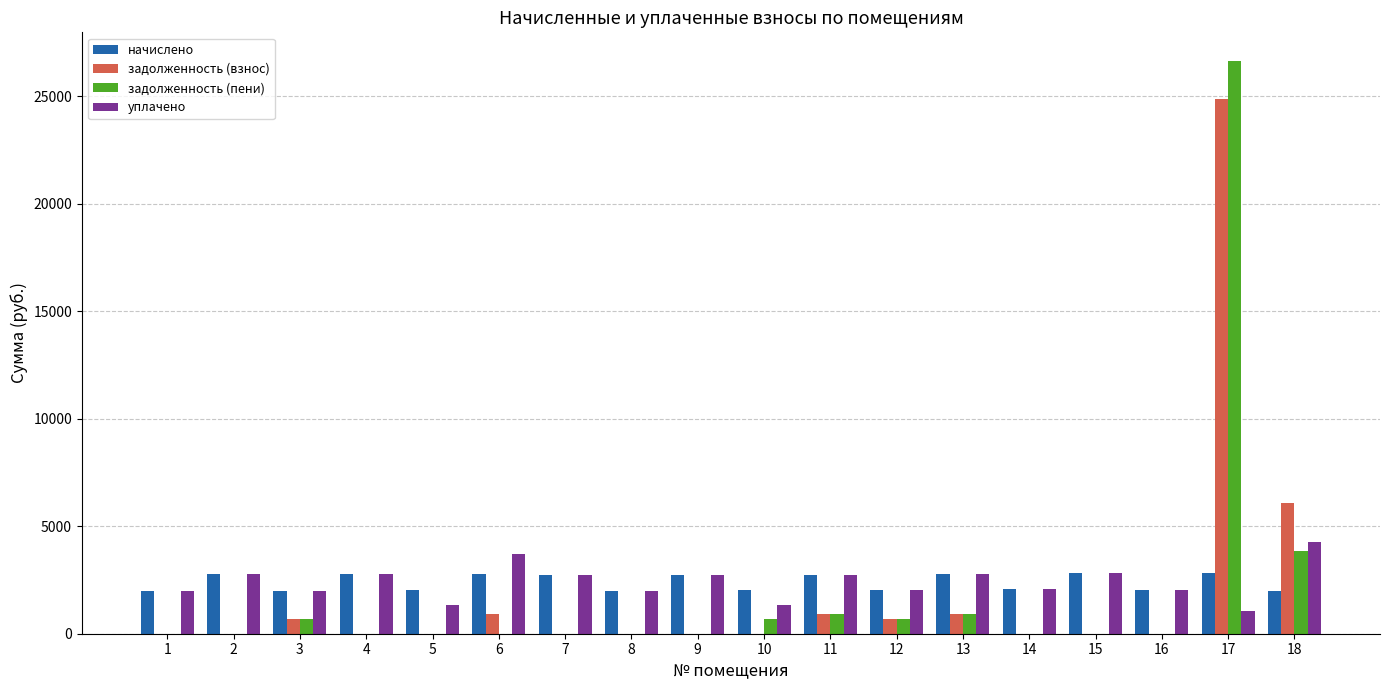

The задолженность (взнос) series shows 910.1 at 11. True or false?

True